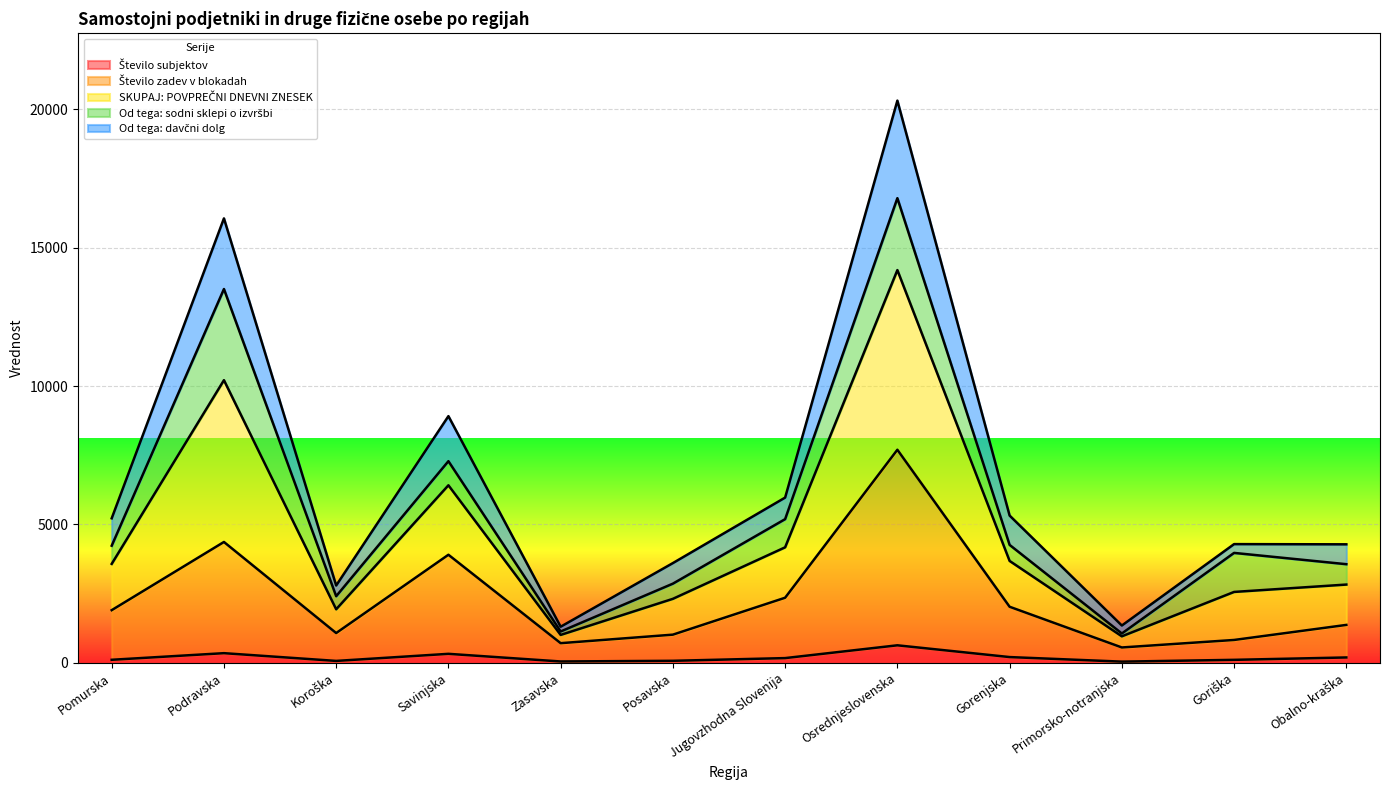

Which category has the highest value in the Število zadev v blokadah series?

Osrednjeslovenska